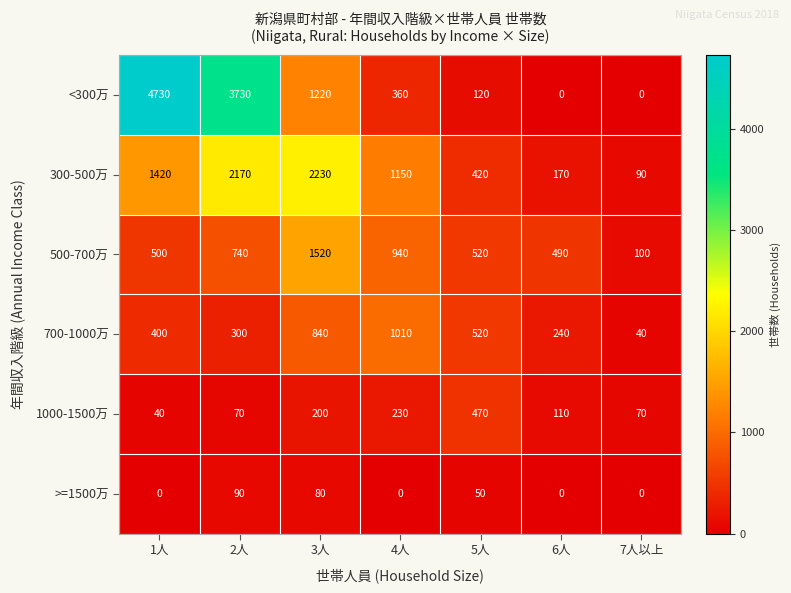

The <300万 series shows 1220 at 3人. True or false?

True